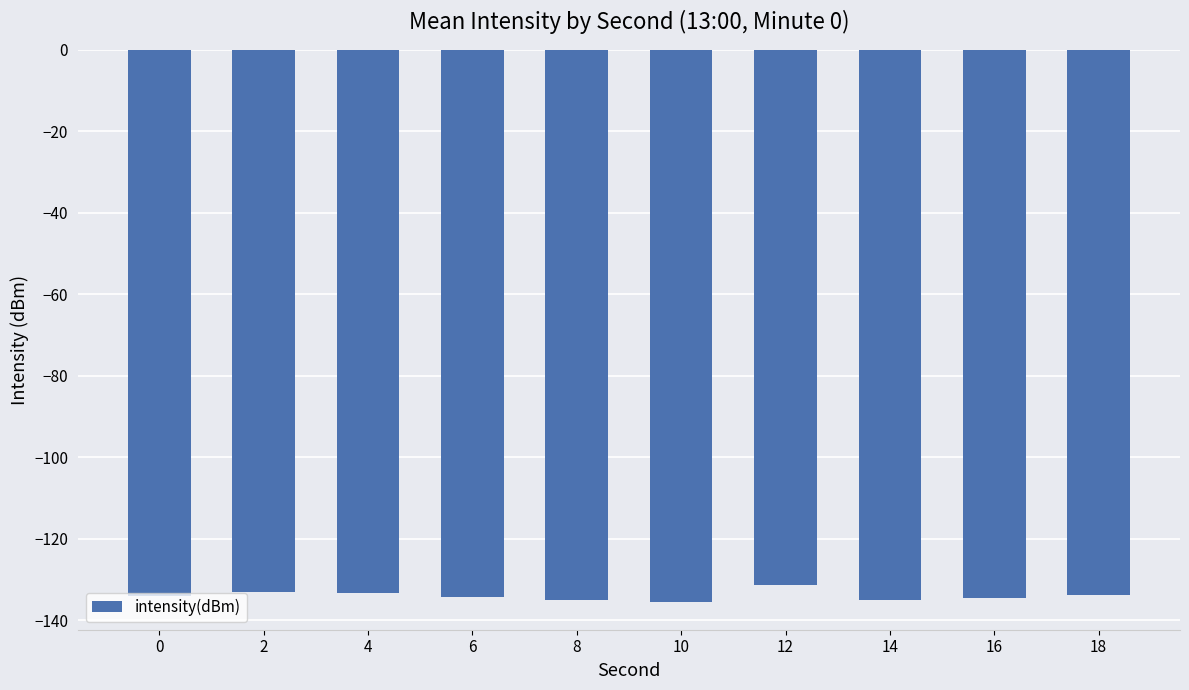

Which category has the highest value across all series?

12